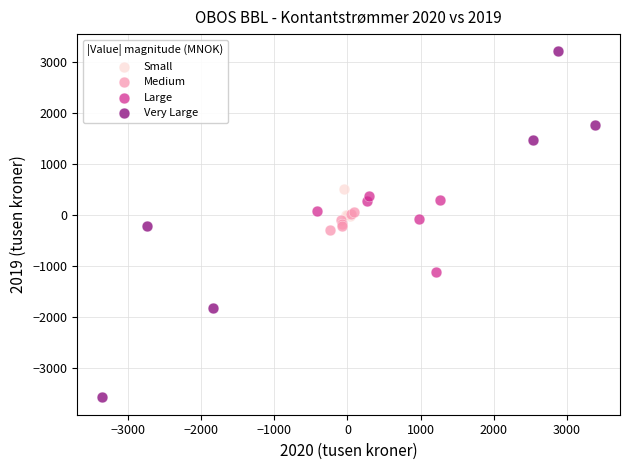

What are all the series names shown in the legend?

Small, Medium, Large, Very Large